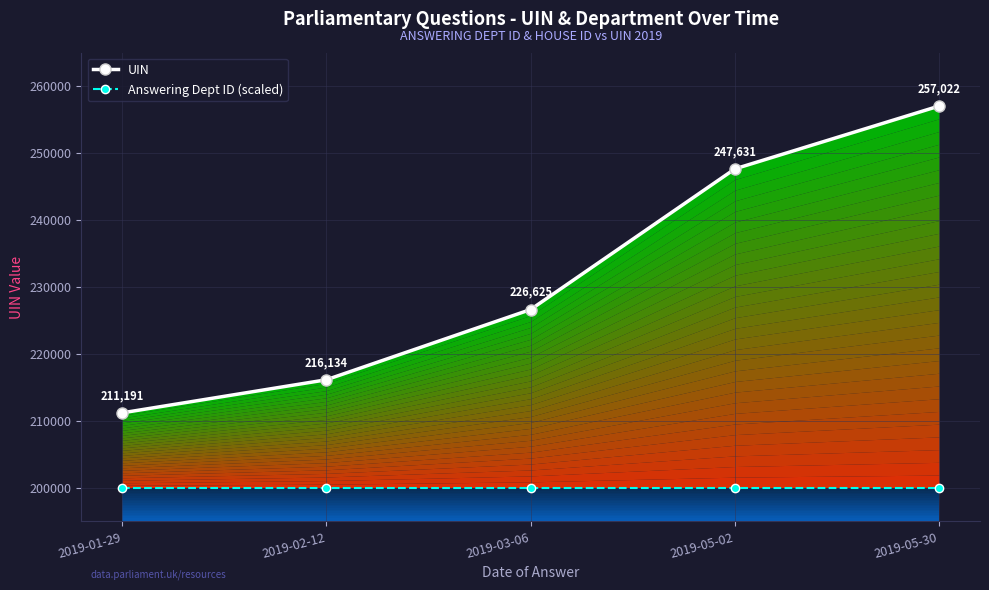

Where is UIN nearest to the value 234106?

2019-03-06